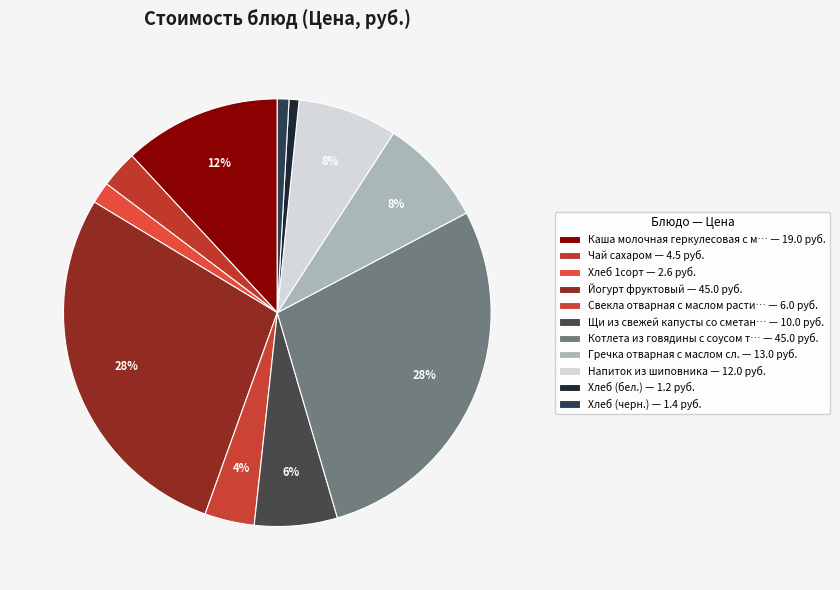

Count the number of slices in the pie.

11